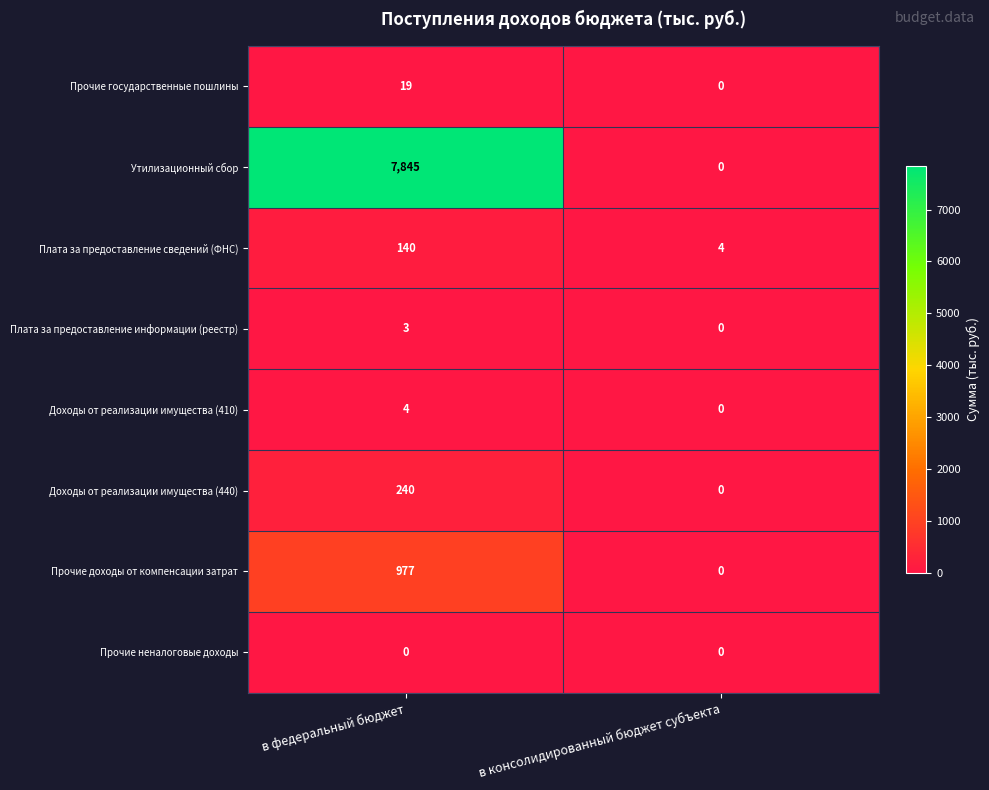

What is the approximate value of Утилизационный сбор at в федеральный бюджет, to the nearest 100?

7800